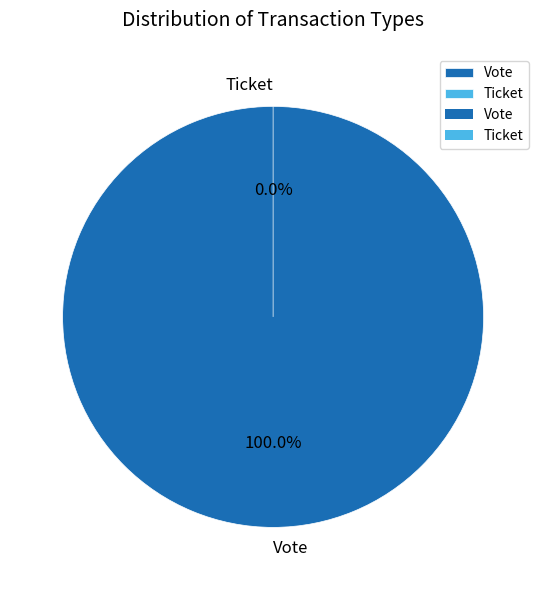

To the nearest percent, what is the difference between the Ticket and Vote slice percentages?

100%